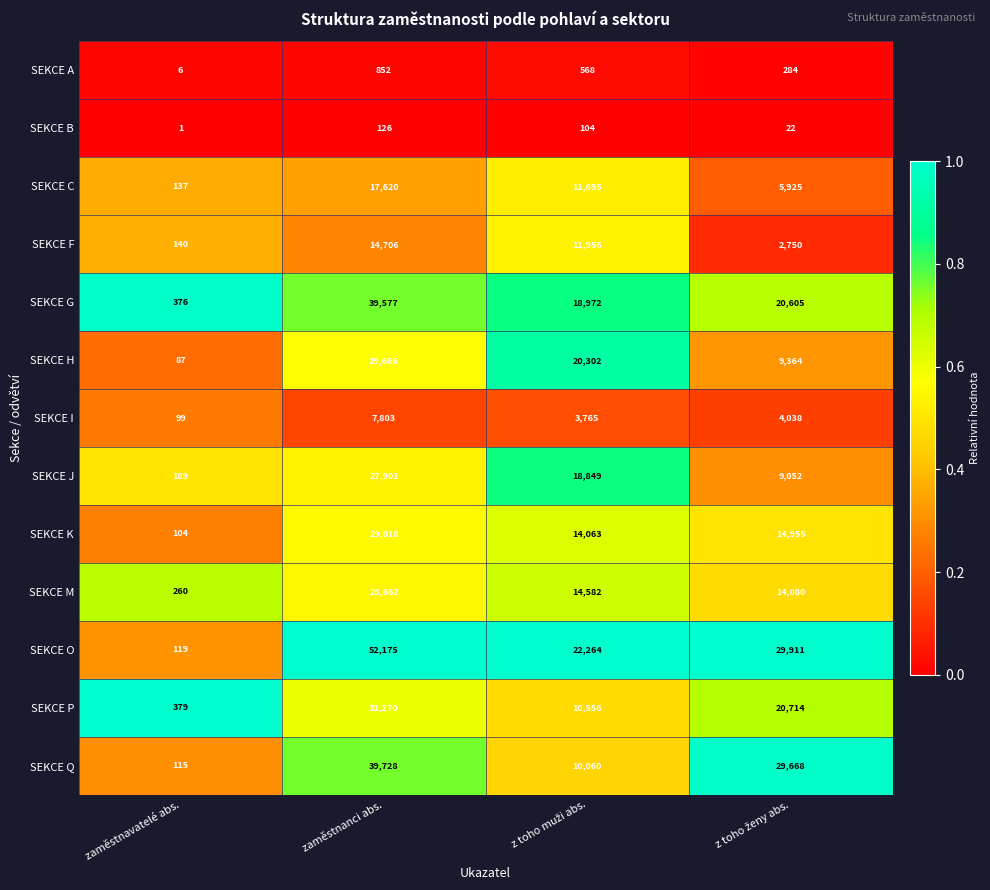

Is it true that SEKCE G equals 23127 at zaměstnanci abs.?

False